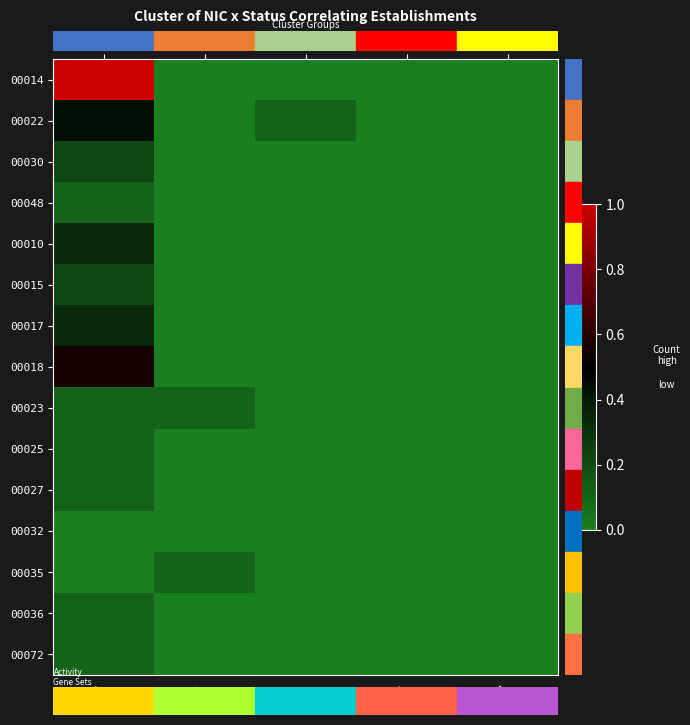

Which series has the largest total across all categories?

00014